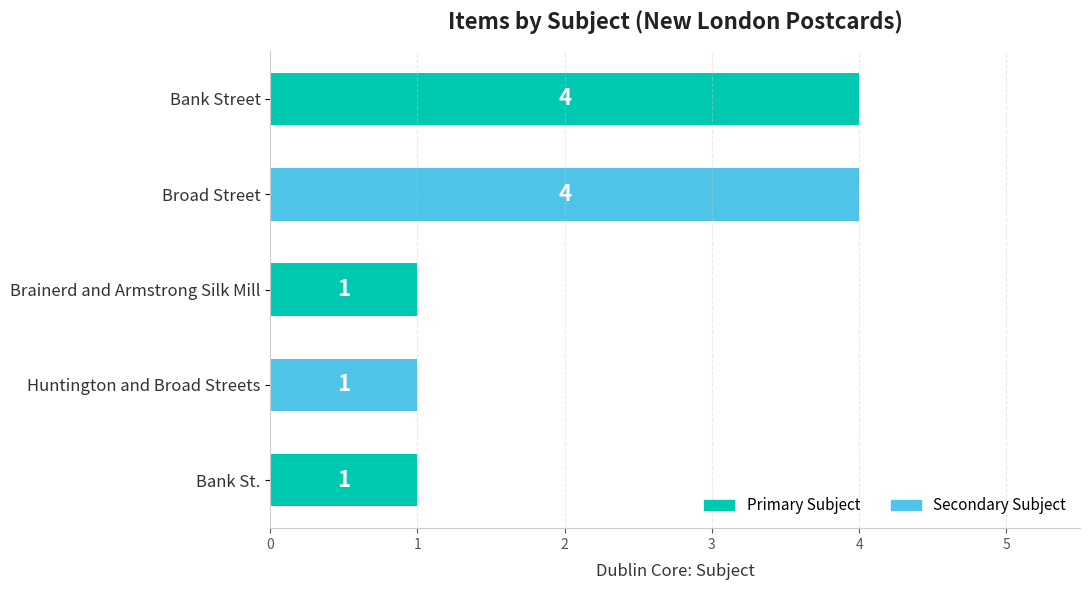

What is the difference between the maximum and minimum values?

3